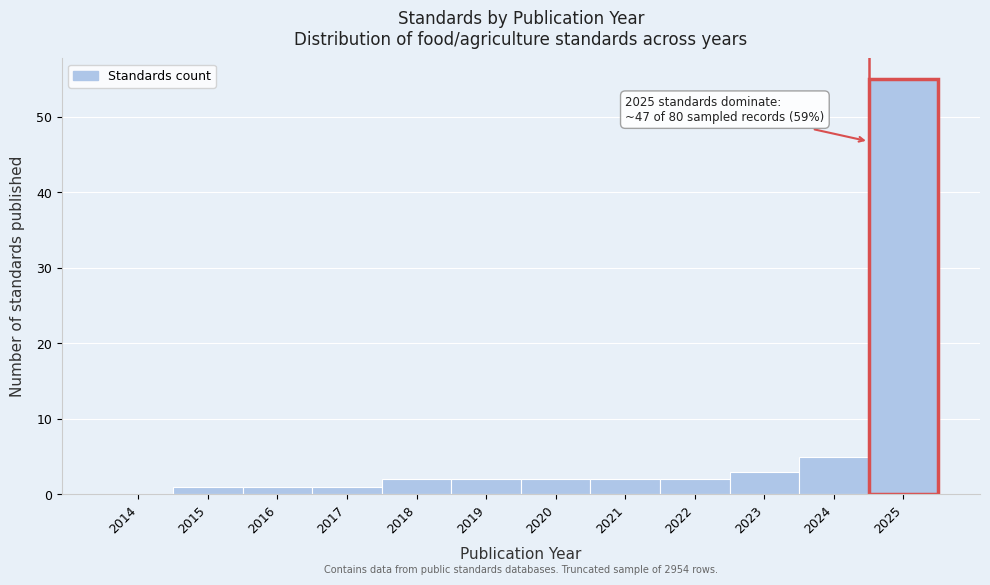

Reading left to right, list all the values displayed in this chart.

2014=0	2015=1	2016=1	2017=1	2018=2	2019=2	2020=2	2021=2	2022=2	2023=3	2024=5	2025=55